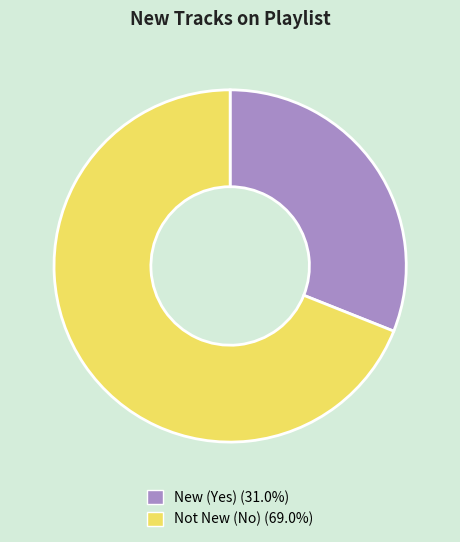

Combined, do Not New (No) (69.0%) and New (Yes) (31.0%) account for over 50%?

Yes